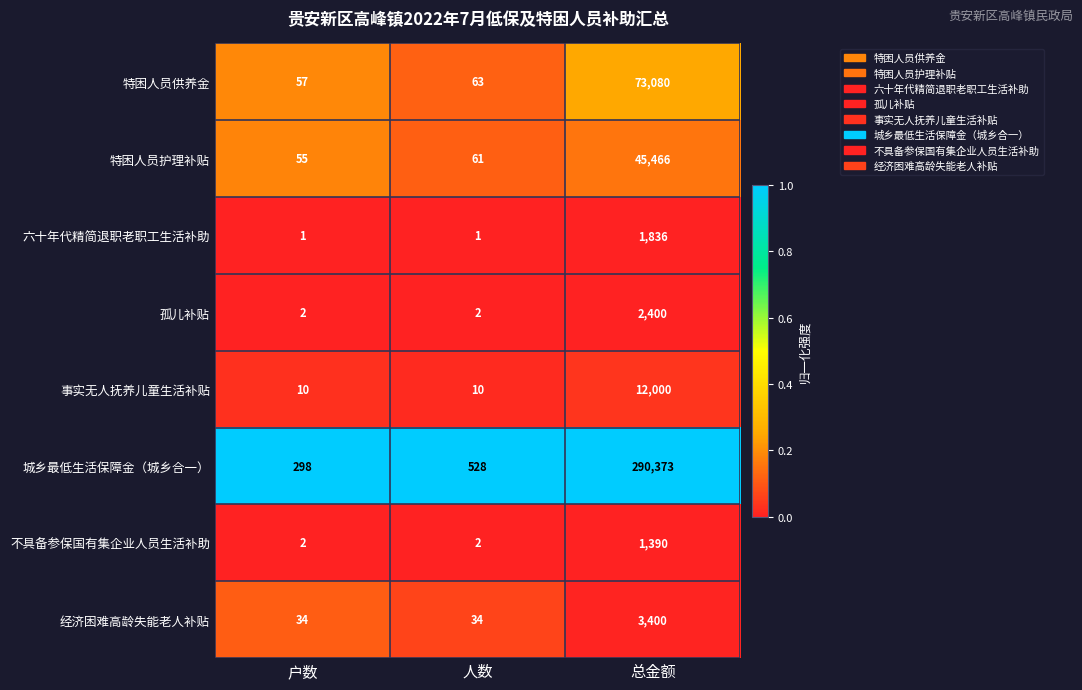

Reading left to right, list all the values displayed in this chart.

特困人员供养金: 57	63	73080
特困人员护理补贴: 55	61	45466
六十年代精简退职老职工生活补助: 1	1	1836
孤儿补贴: 2	2	2400
事实无人抚养儿童生活补贴: 10	10	12000
城乡最低生活保障金（城乡合一）: 298	528	290373
不具备参保国有集企业人员生活补助: 2	2	1390
经济困难高龄失能老人补贴: 34	34	3400